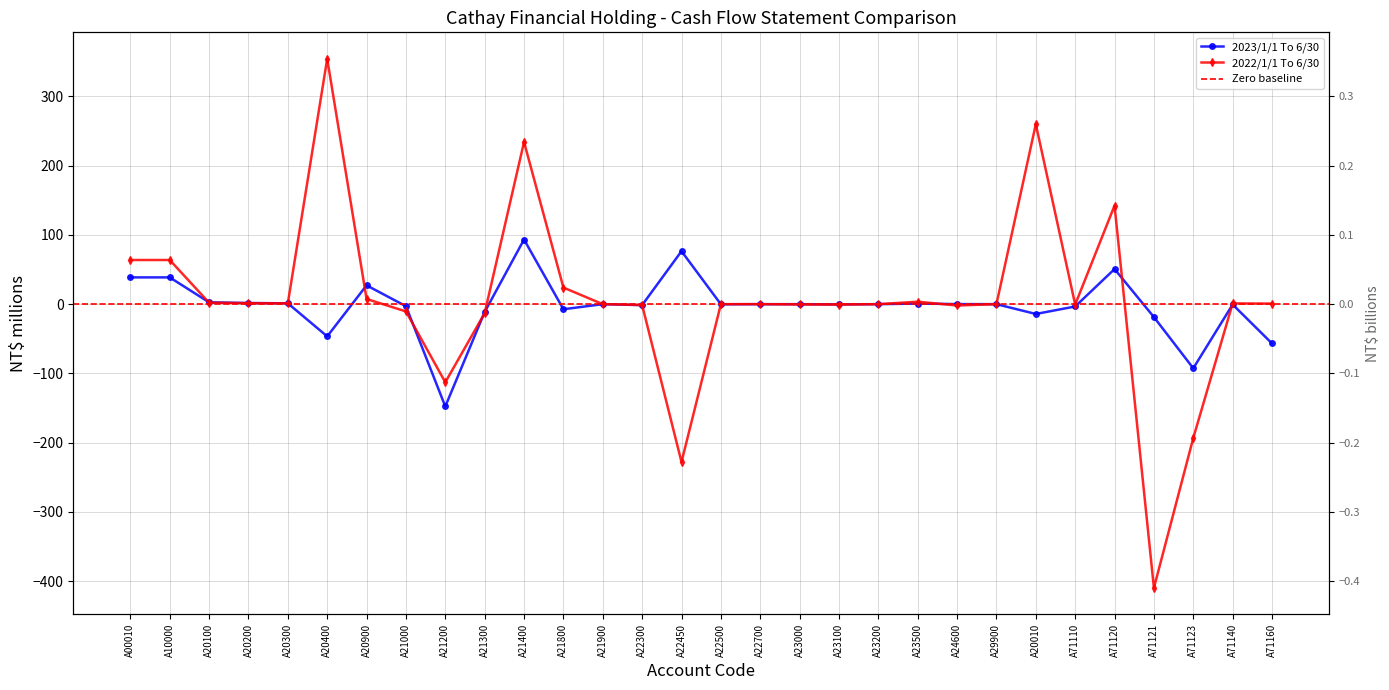

True or false: 2022/1/1 To 6/30 and 2023/1/1 To 6/30 intersect in this chart.

True